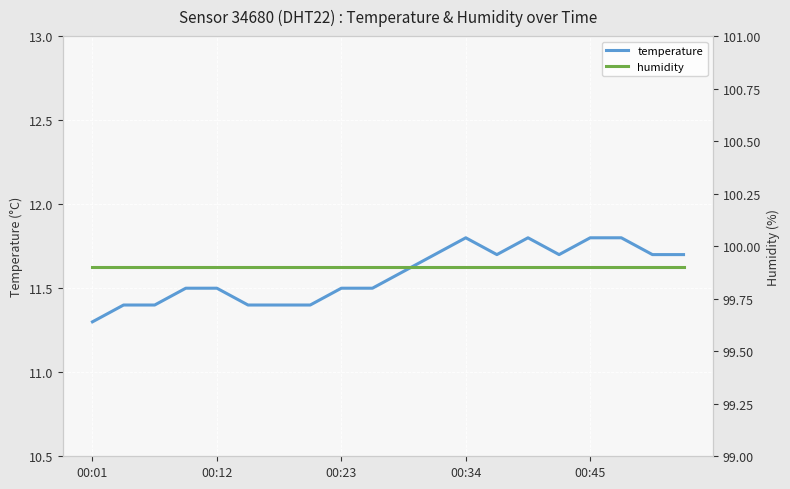

What is the highest value of the temperature series?

11.8